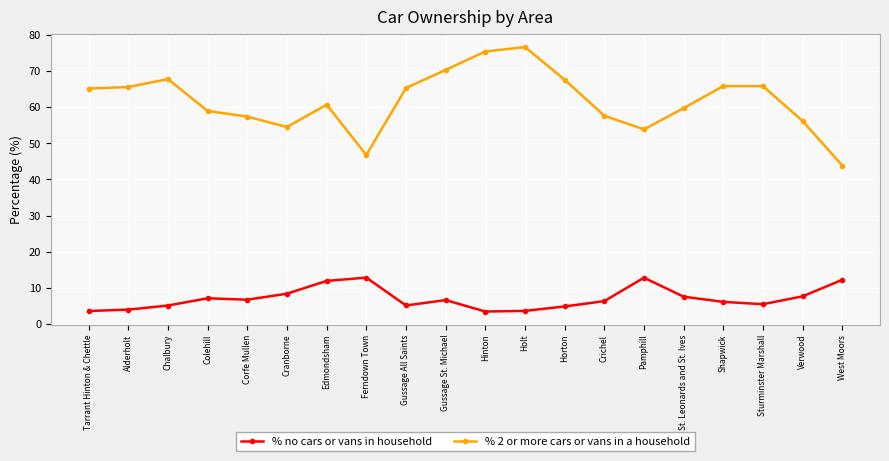

At how many categories does at least one series exceed 43?

20